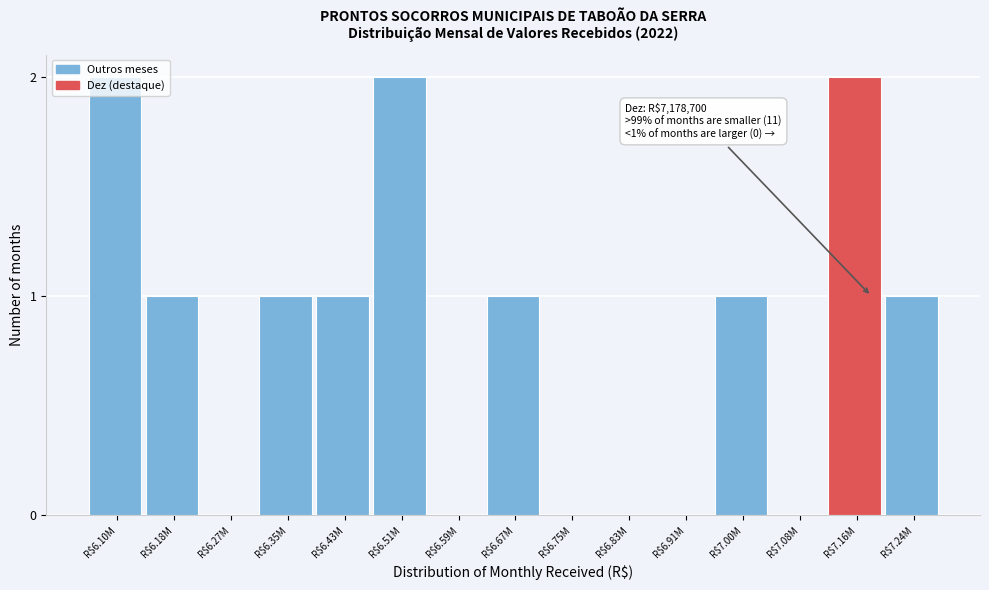

What is the sum of all values?

12